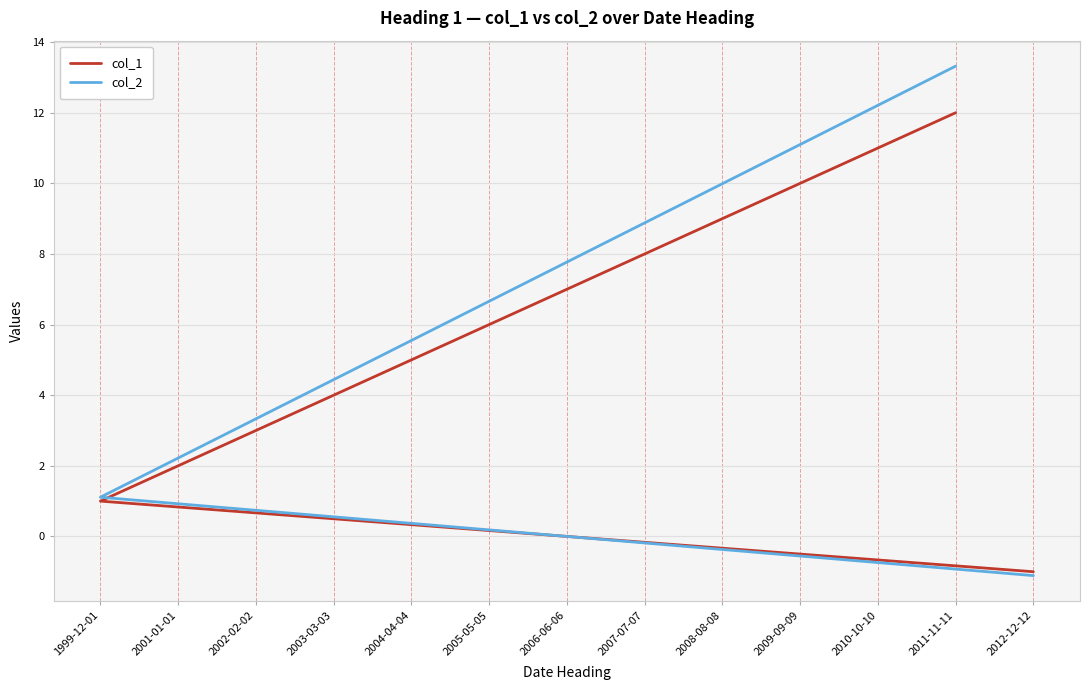

How many distinct data groups are displayed?

2